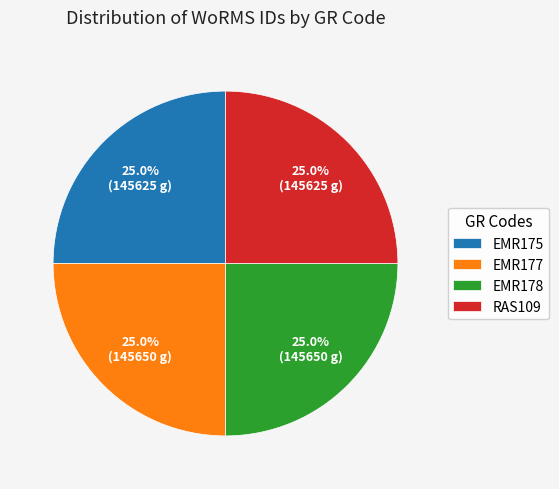

Is there any slice that represents more than half of the pie?

No